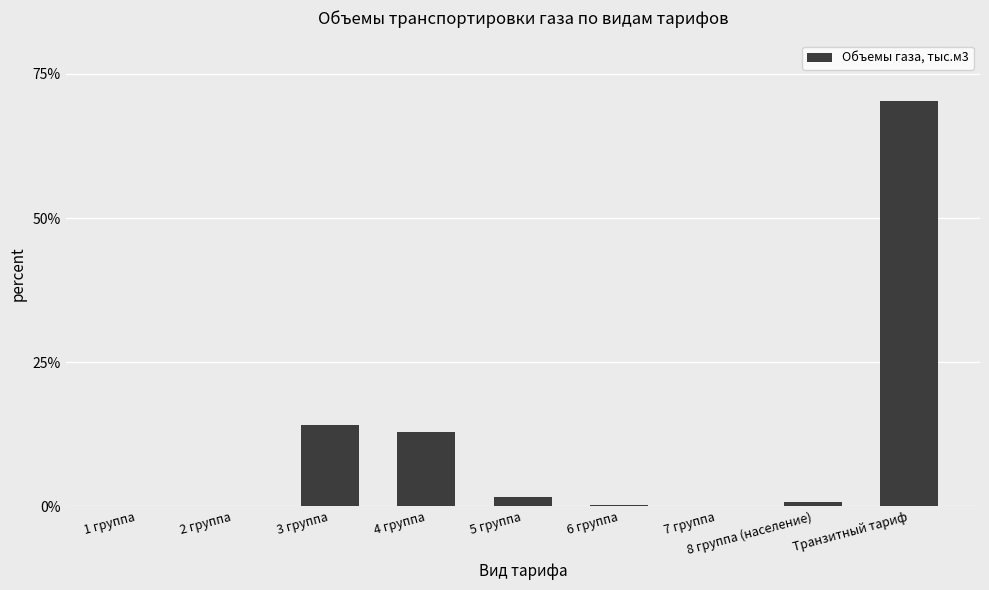

What is the greatest value displayed?

70.3